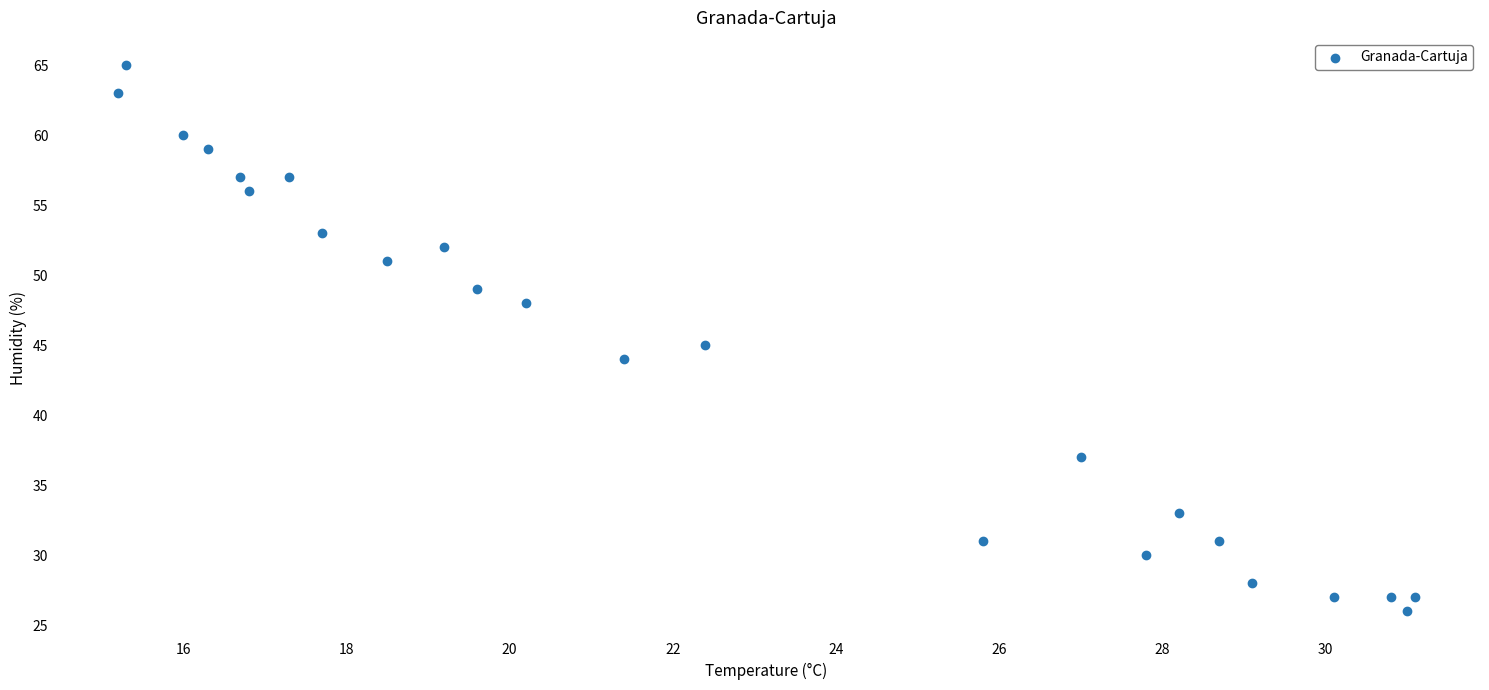

What is the range of Y values (max minus min)?

39